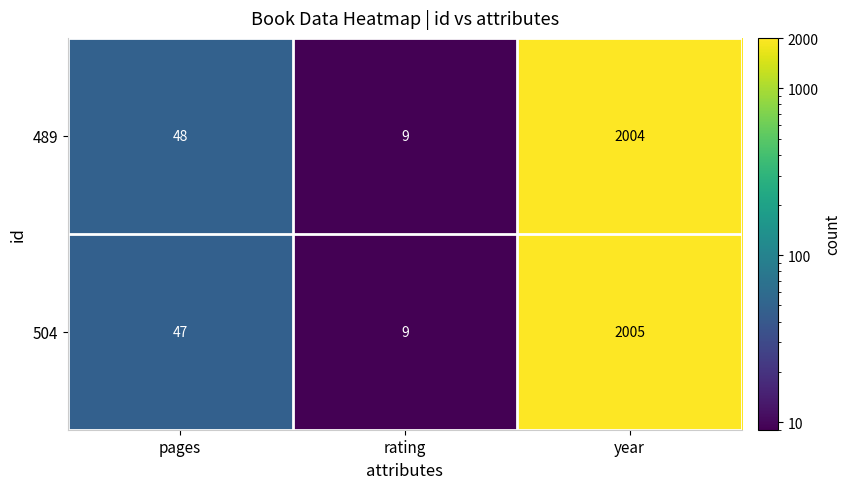

What is the difference between the maximum and minimum values in the 489 series?

1995